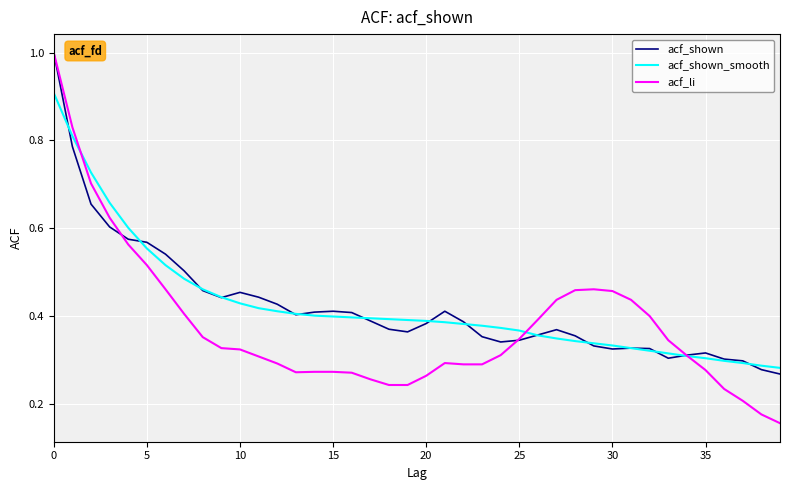

What is the maximum value for acf_shown_smooth?

0.9